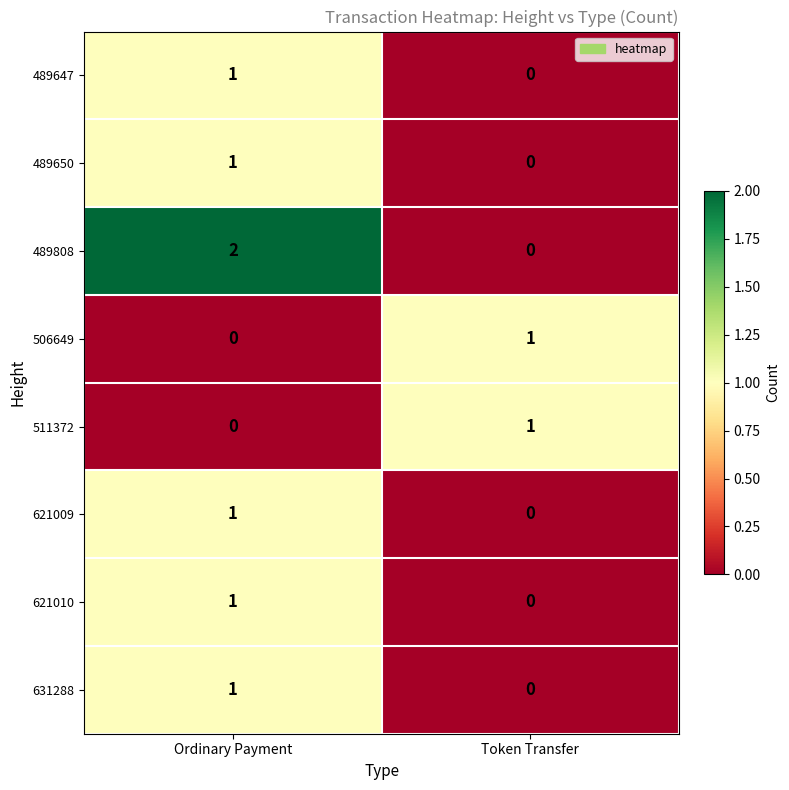

Rank the categories by 511372 value from highest to lowest.

Token Transfer, Ordinary Payment